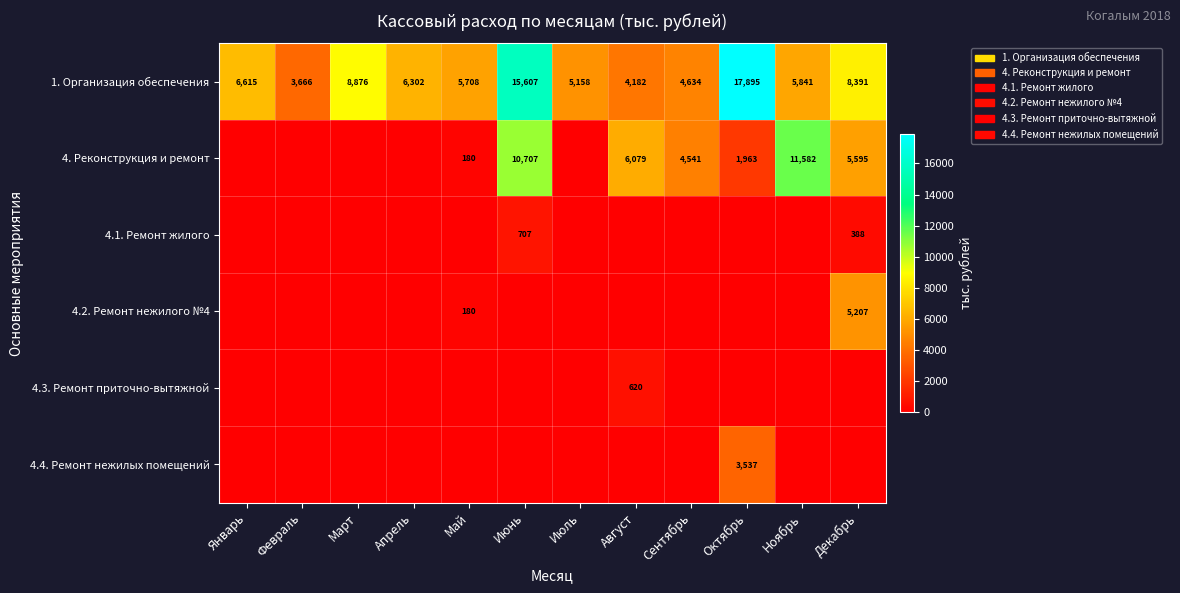

What is the approximate value of 1. Организация обеспечения at Март, to the nearest 100?

8900